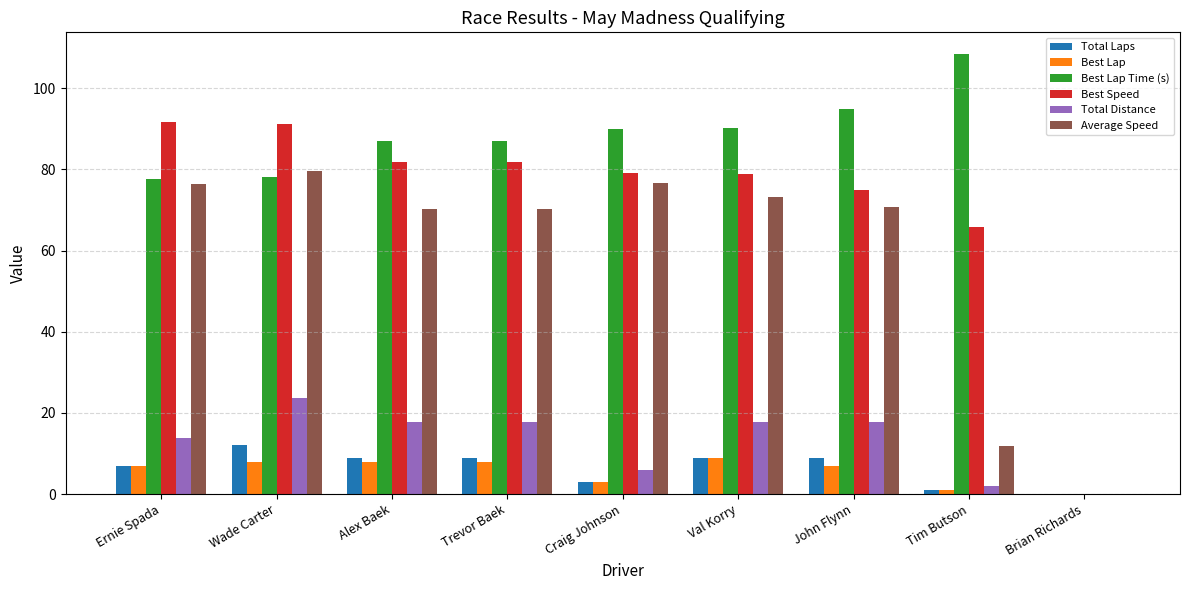

What is the average value of the Best Lap series?

5.7